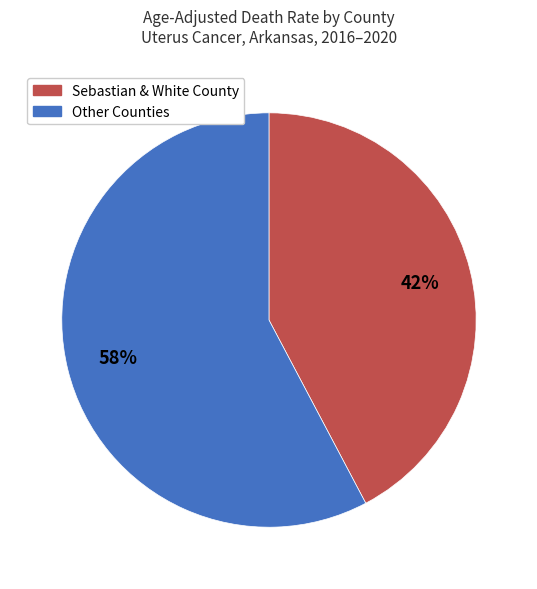

Does any single category account for the majority?

Yes